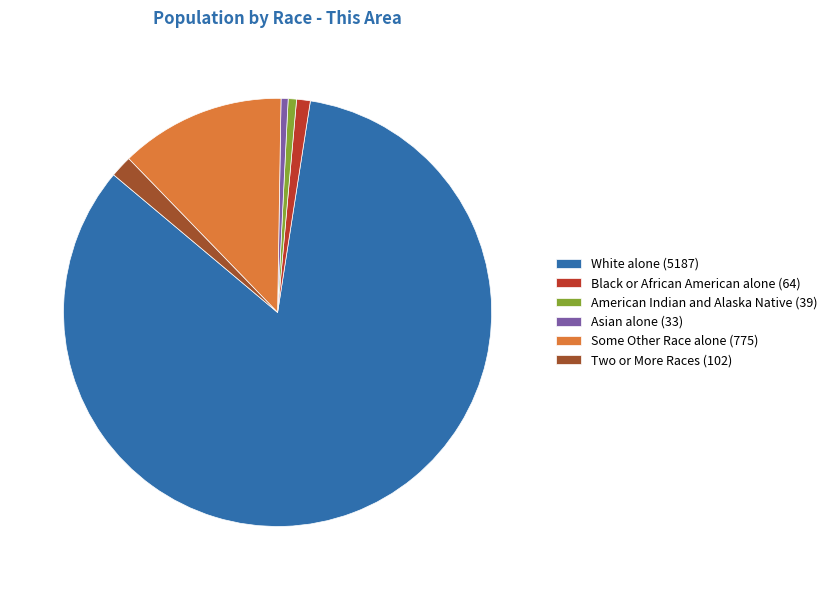

What is the ratio of the value at American Indian and Alaska Native (39) to the value at Black or African American alone (64)?

0.6